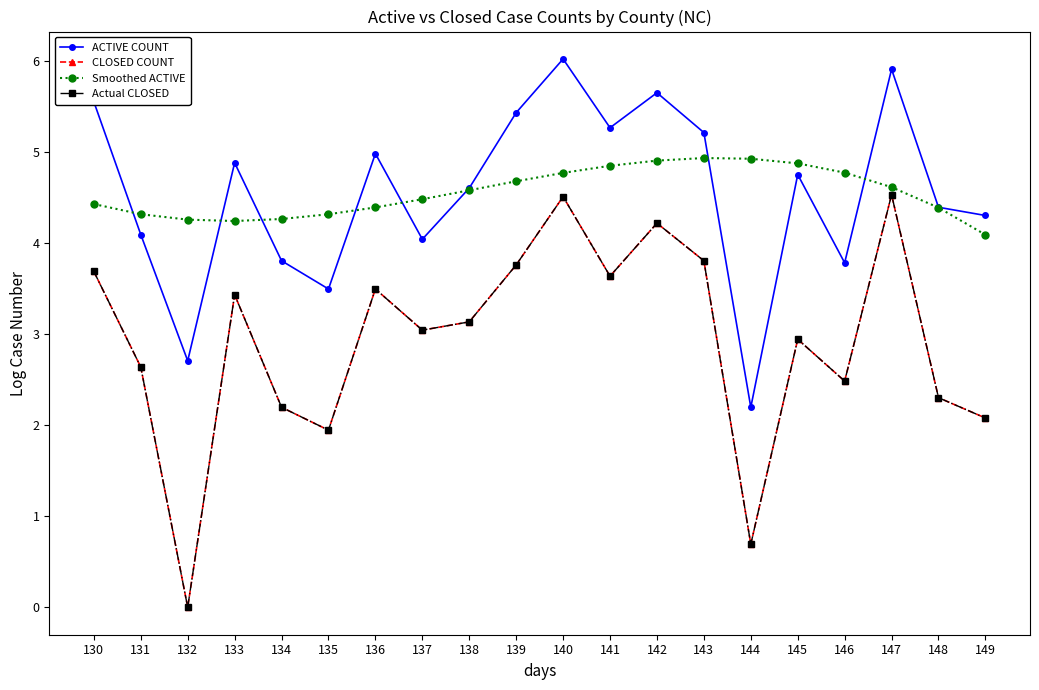

What is the value of the Actual CLOSED point at the 18th from the left?

4.5